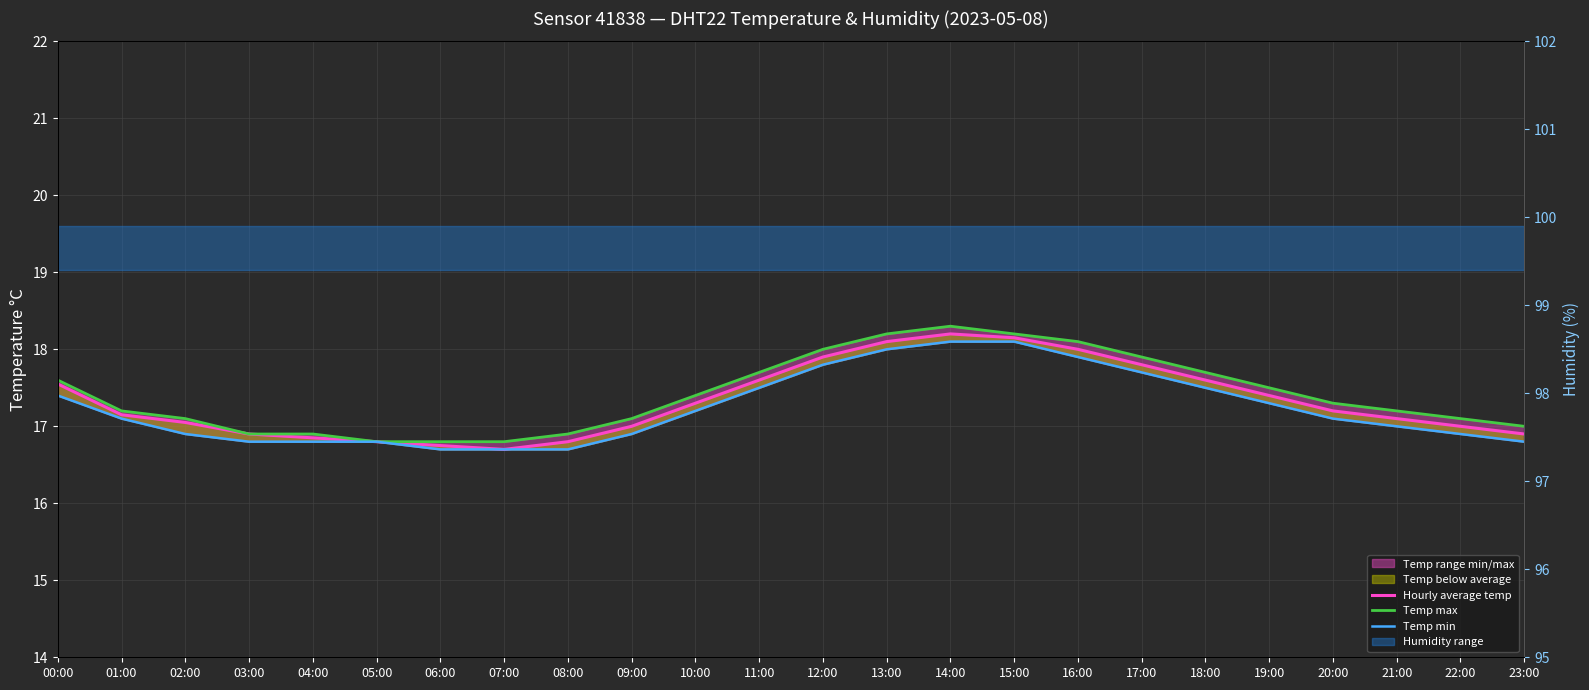

The value of Temp min at 12:00 is 17.8. True or false?

True